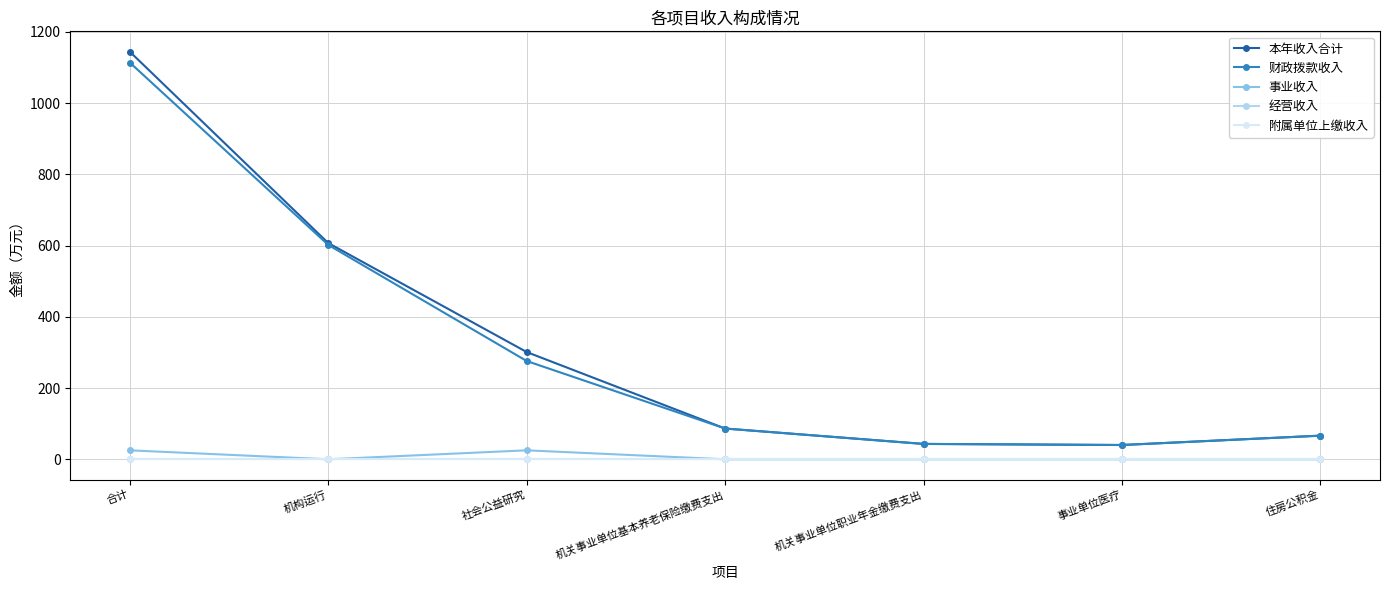

True or false: 本年收入合计 has a value of 301.2 at 社会公益研究.

True